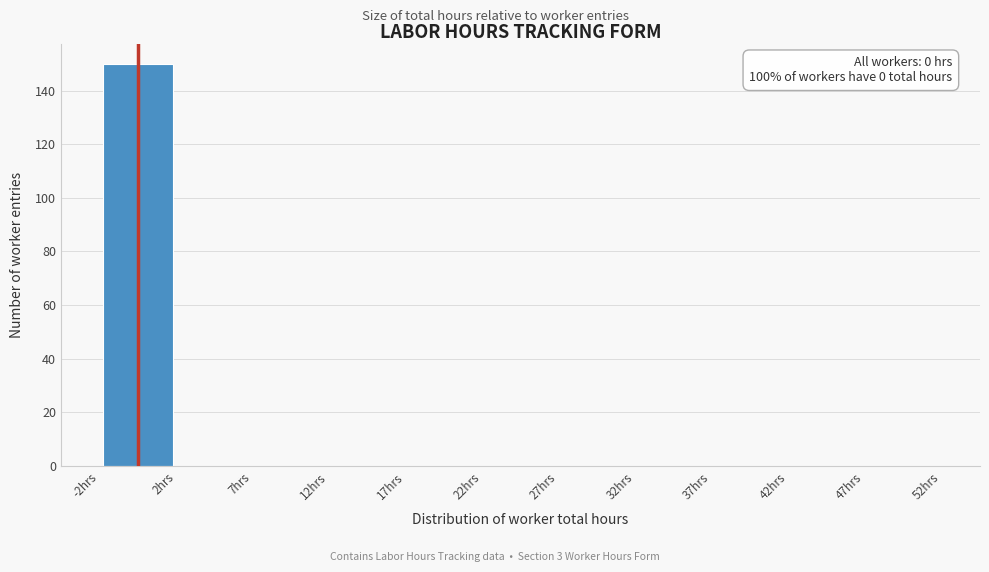

Over which range of the x-axis is the bar tallest?

-2.5 to 2.5